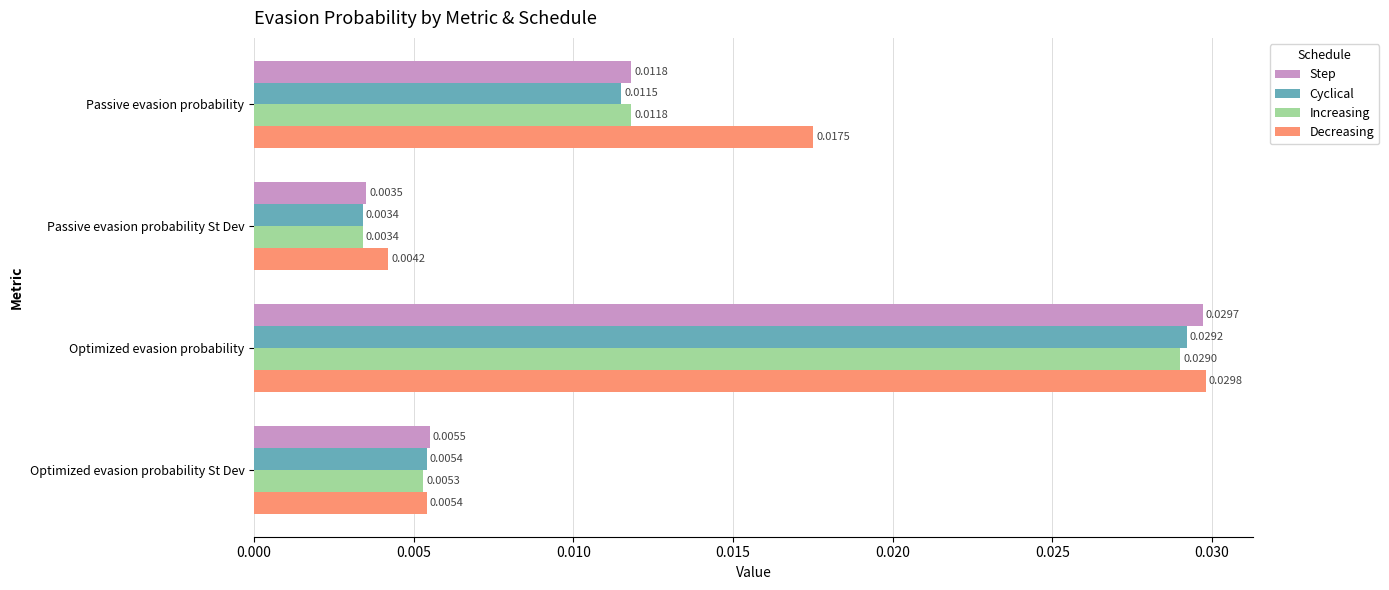

At how many categories does at least one series exceed 0?

4